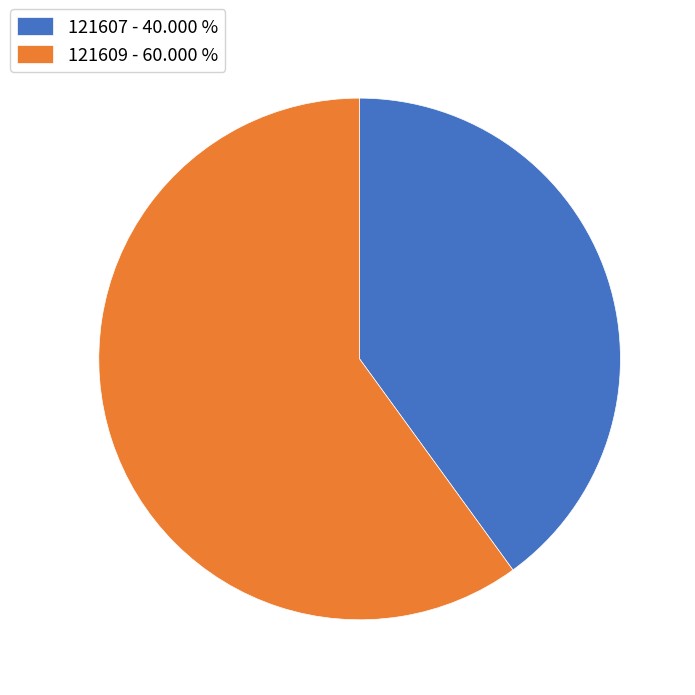

The 121607 slice represents 49% of the pie. True or false?

False